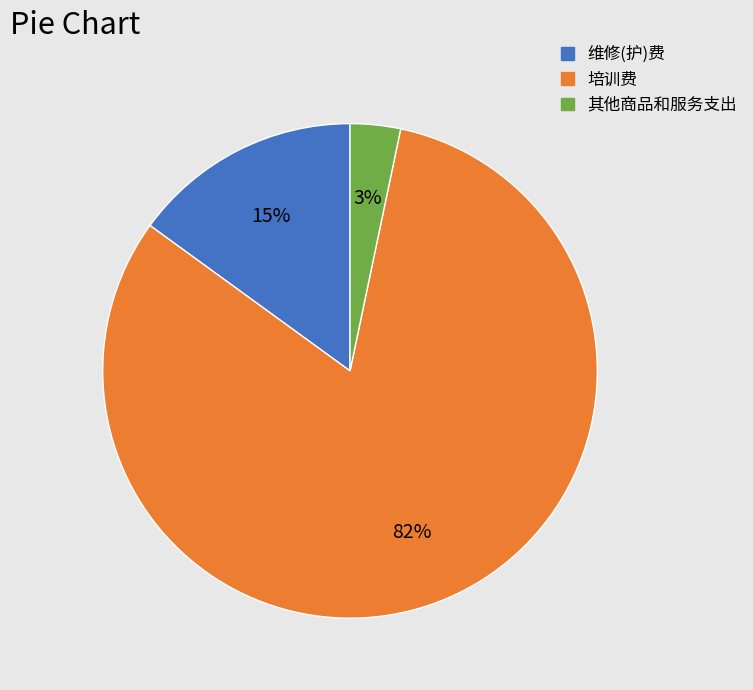

Rank the categories by value from lowest to highest.

其他商品和服务支出, 维修(护)费, 培训费